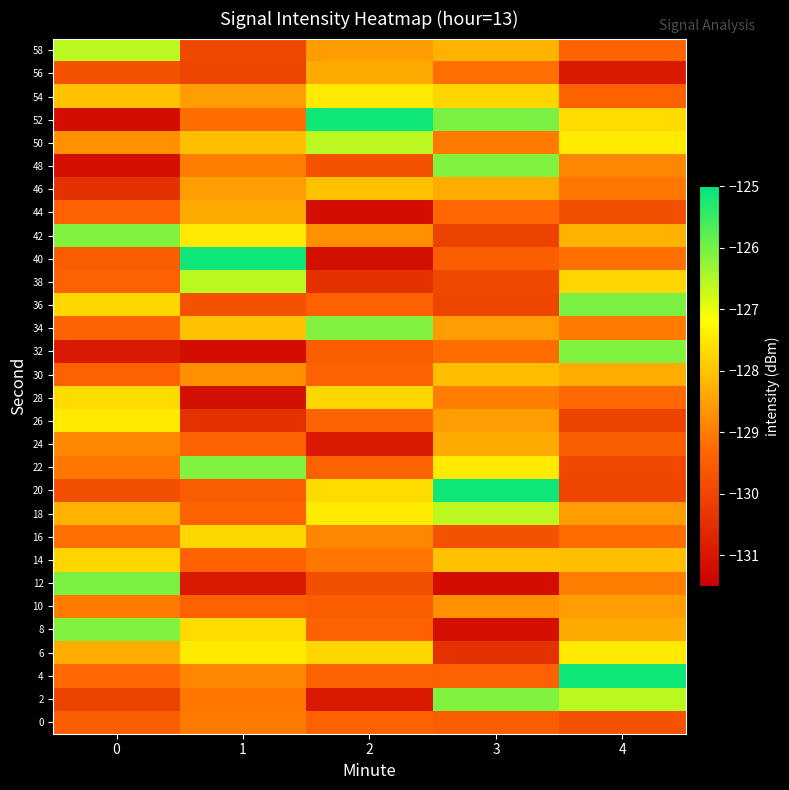

Reading left to right, list all the values displayed in this chart.

0: 0=-129.5	1=-129.0	2=-129.4	3=-129.5	4=-129.7
2: 0=-130.1	1=-129.1	2=-130.9	3=-126.1	4=-126.6
4: 0=-129.3	1=-128.9	2=-129.4	3=-129.5	4=-125.1
6: 0=-128.3	1=-127.4	2=-127.7	3=-130.5	4=-127.5
8: 0=-126.1	1=-127.7	2=-129.4	3=-131.2	4=-128.4
10: 0=-129.0	1=-129.4	2=-129.5	3=-128.7	4=-128.6
12: 0=-126.1	1=-130.9	2=-129.8	3=-131.2	4=-129.0
14: 0=-127.8	1=-129.4	2=-129.1	3=-128.0	4=-128.1
16: 0=-129.2	1=-127.7	2=-128.9	3=-129.7	4=-129.2
18: 0=-128.2	1=-129.4	2=-127.4	3=-126.6	4=-128.6
20: 0=-129.8	1=-129.5	2=-127.7	3=-125.1	4=-130.0
22: 0=-129.1	1=-126.1	2=-129.4	3=-127.5	4=-130.0
24: 0=-128.9	1=-129.5	2=-130.9	3=-128.4	4=-129.5
26: 0=-127.4	1=-130.5	2=-129.4	3=-128.6	4=-130.1
28: 0=-127.7	1=-131.2	2=-127.7	3=-129.0	4=-129.3
30: 0=-129.4	1=-128.7	2=-129.4	3=-128.1	4=-128.3
32: 0=-130.9	1=-131.2	2=-129.5	3=-129.2	4=-126.1
34: 0=-129.4	1=-128.0	2=-126.1	3=-128.6	4=-129.0
36: 0=-127.7	1=-129.7	2=-129.5	3=-130.0	4=-126.1
38: 0=-129.4	1=-126.6	2=-130.5	3=-130.0	4=-127.8
40: 0=-129.5	1=-125.1	2=-131.2	3=-129.5	4=-129.2
42: 0=-126.1	1=-127.5	2=-128.7	3=-130.1	4=-128.2
44: 0=-129.5	1=-128.4	2=-131.2	3=-129.3	4=-129.8
46: 0=-130.5	1=-128.6	2=-128.0	3=-128.3	4=-129.1
48: 0=-131.2	1=-129.0	2=-129.7	3=-126.1	4=-128.9
50: 0=-128.7	1=-128.1	2=-126.6	3=-129.0	4=-127.4
52: 0=-131.2	1=-129.2	2=-125.1	3=-126.1	4=-127.7
54: 0=-128.0	1=-128.6	2=-127.5	3=-127.8	4=-129.4
56: 0=-129.7	1=-130.0	2=-128.4	3=-129.2	4=-130.9
58: 0=-126.6	1=-130.0	2=-128.6	3=-128.2	4=-129.4